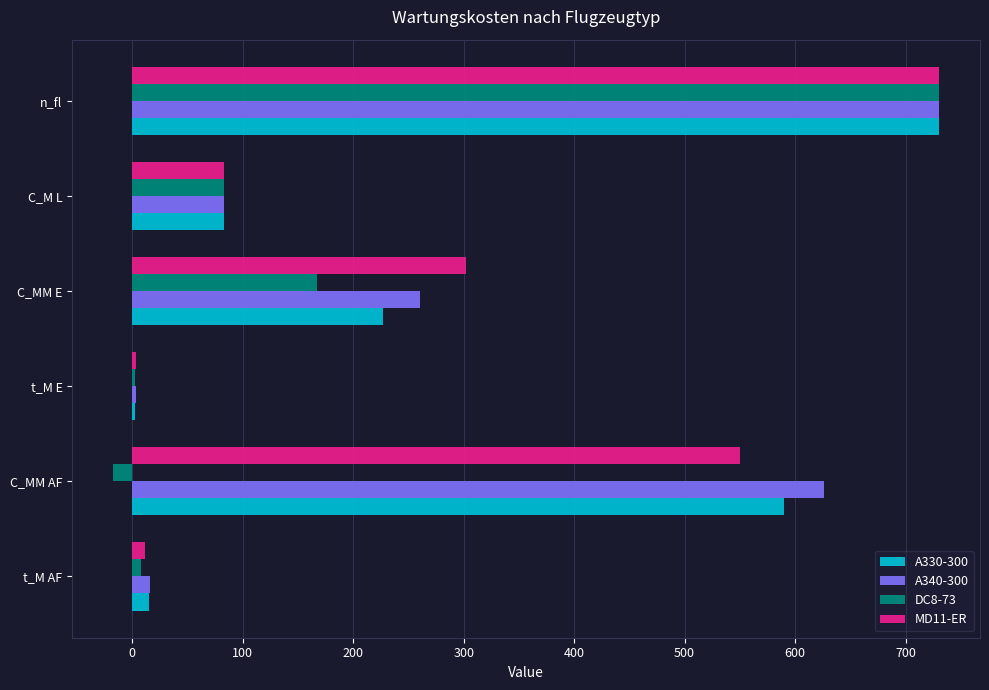

Which category has the highest value in the MD11-ER series?

n_fl